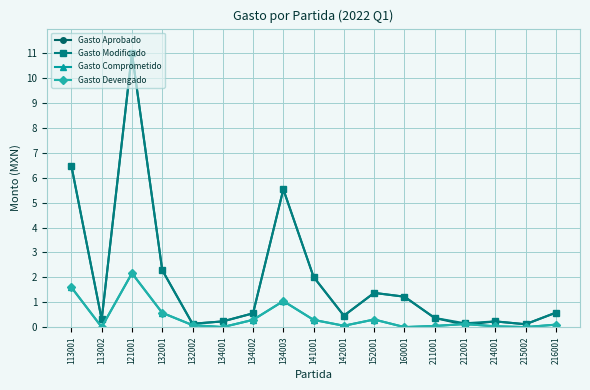

Which series has the widest spread of values?

Gasto Aprobado